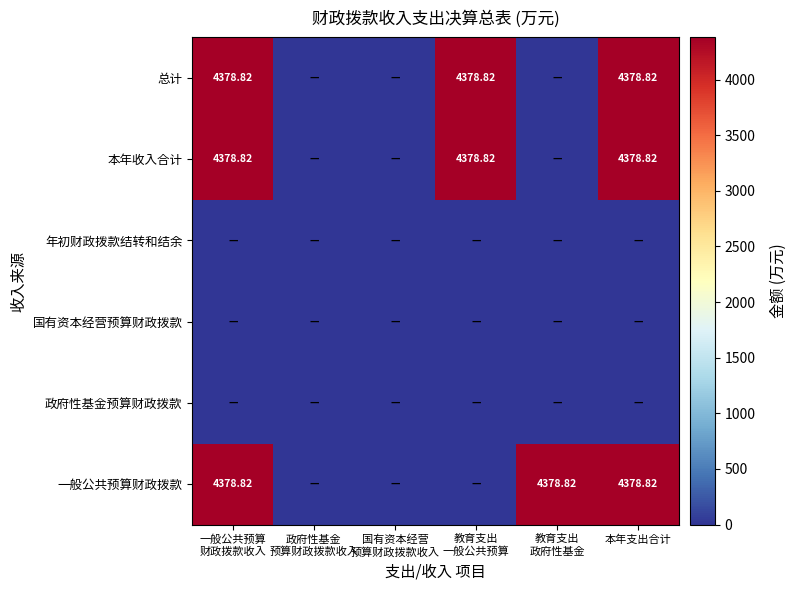

Which series has the largest total across all categories?

一般公共预算财政拨款